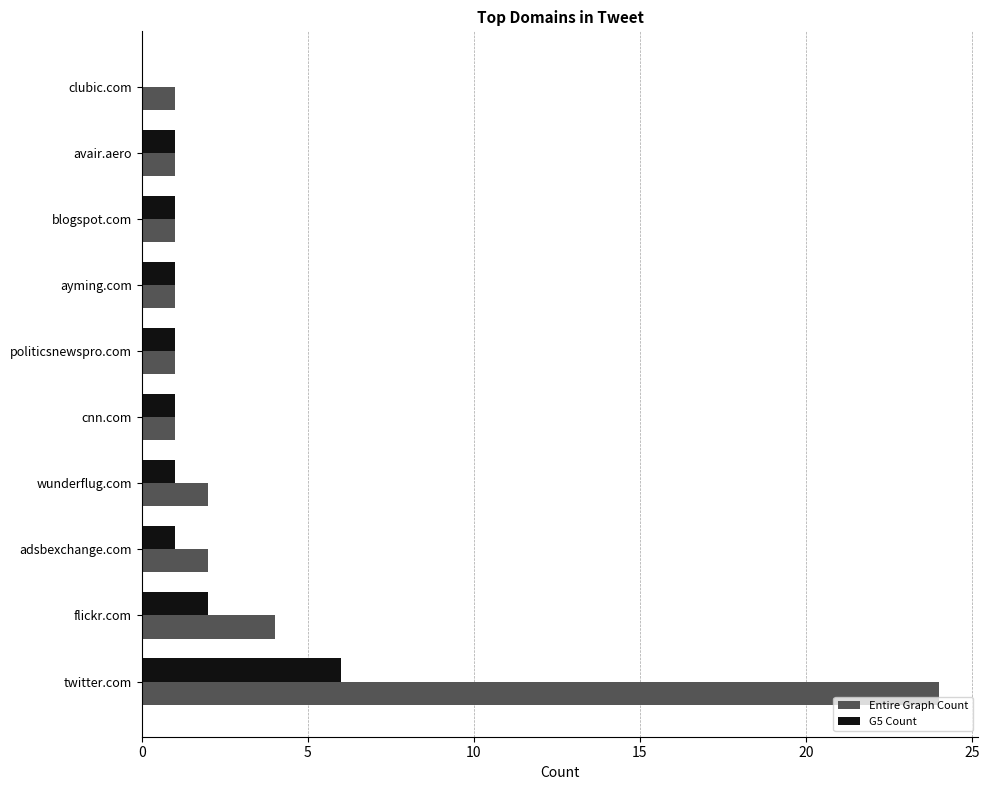

Which series has the largest total across all categories?

Entire Graph Count